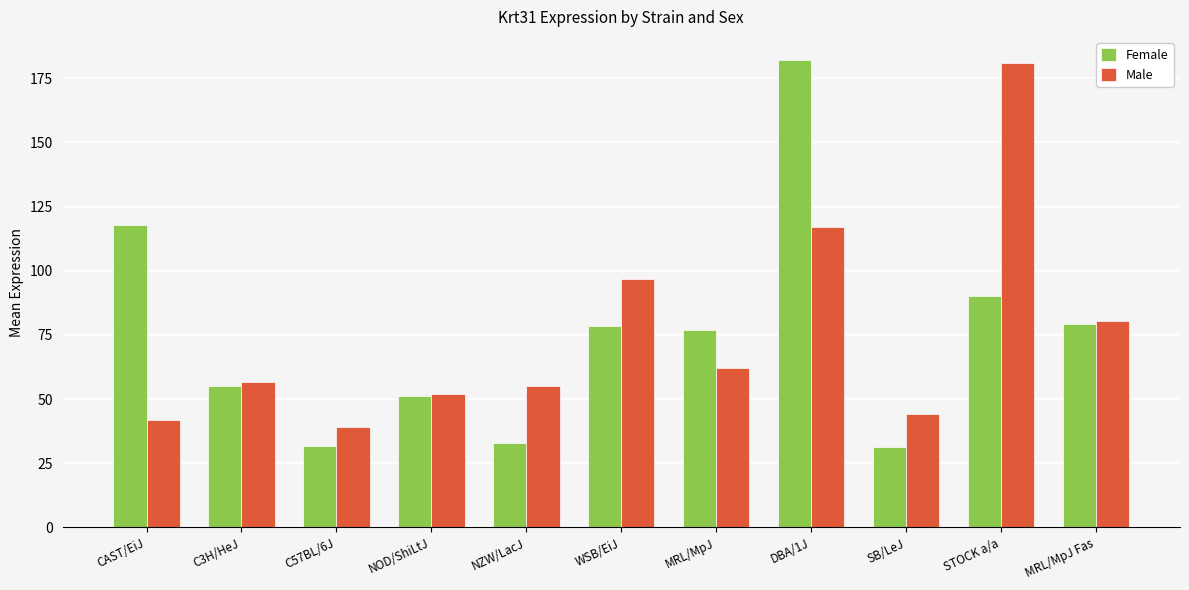

What is the maximum value shown in the chart?

182.0